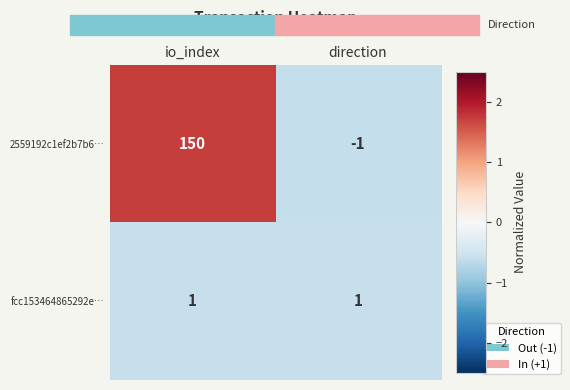

At direction, list the series in order from largest to smallest.

fcc153464865292e…, 2559192c1ef2b7b6…